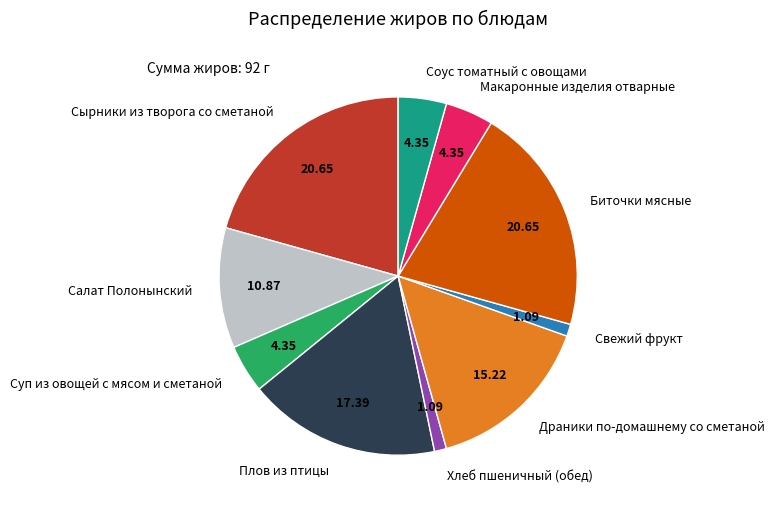

Between Драники по-домашнему со сметаной and Плов из птицы, which is larger?

Плов из птицы